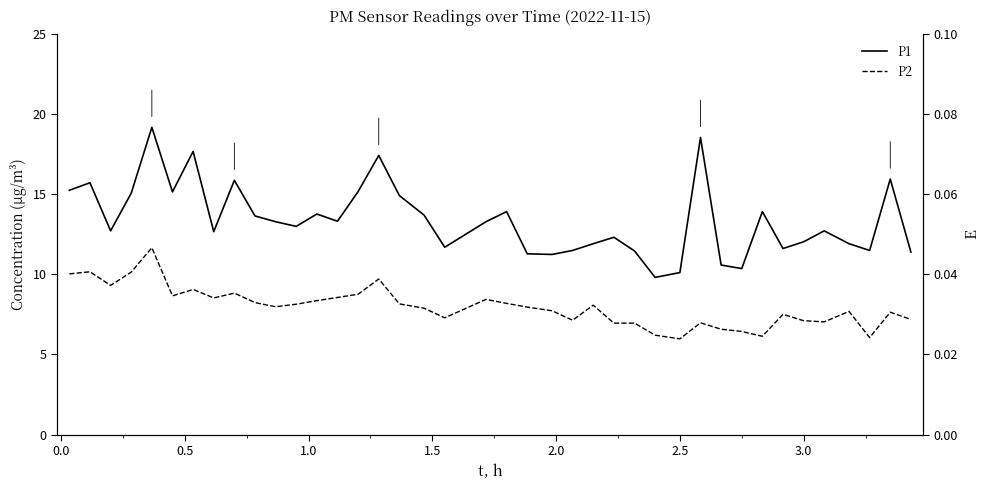

List the series in order of their peak value, highest first.

P1, P2